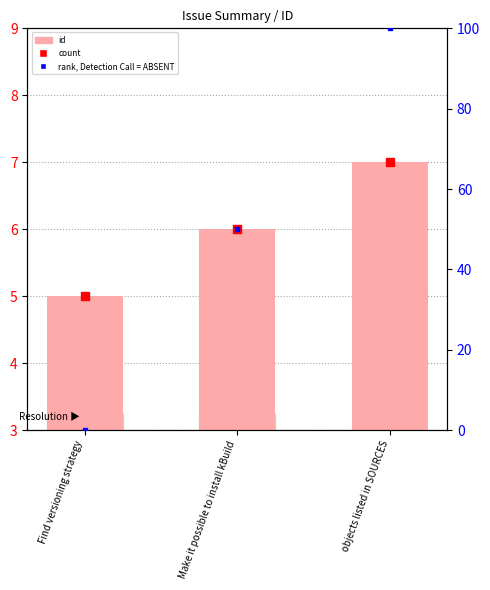

What is the greatest value displayed?

7